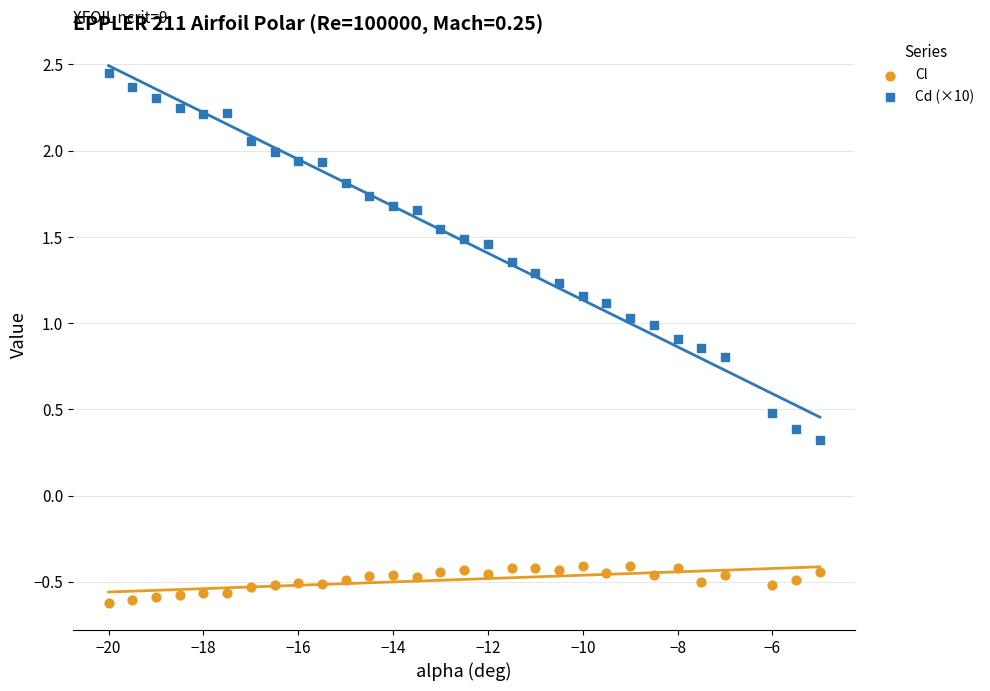

Which series has the largest Y range (max minus min)?

Cd (×10)